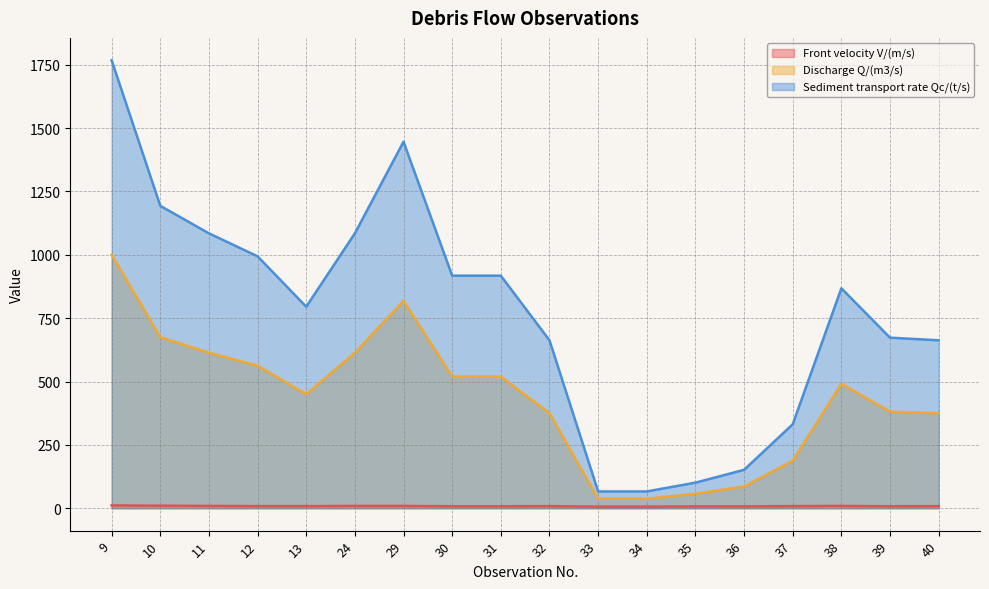

Reading right to left, transcribe all the data shown in this chart.

Front velocity V/(m/s): 8.3	7.7	9.1	8.3	7.1	7.1	6.2	6.2	8.3	7.7	7.7	9.1	9.1	8.3	8.3	9.1	10.0	11.1
Discharge Q/(m3/s): 374.9	380.7	490.9	187.4	85.7	57.1	37.5	37.5	374.9	519.1	519.1	818.1	613.6	449.8	562.3	613.6	675.0	999.9
Sediment transport rate Qc/(t/s): 662.7	672.9	867.7	331.2	151.5	100.9	66.3	66.3	662.7	917.6	917.6	1446.1	1084.6	795.1	993.9	1084.6	1193.1	1767.4